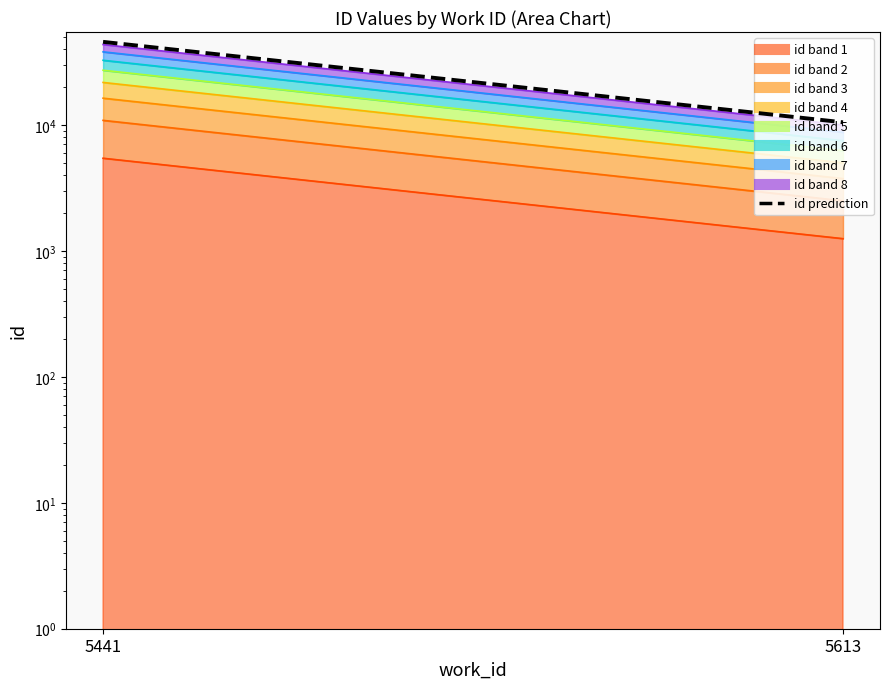

True or false: the data shows 2248.9 at 5613.

False